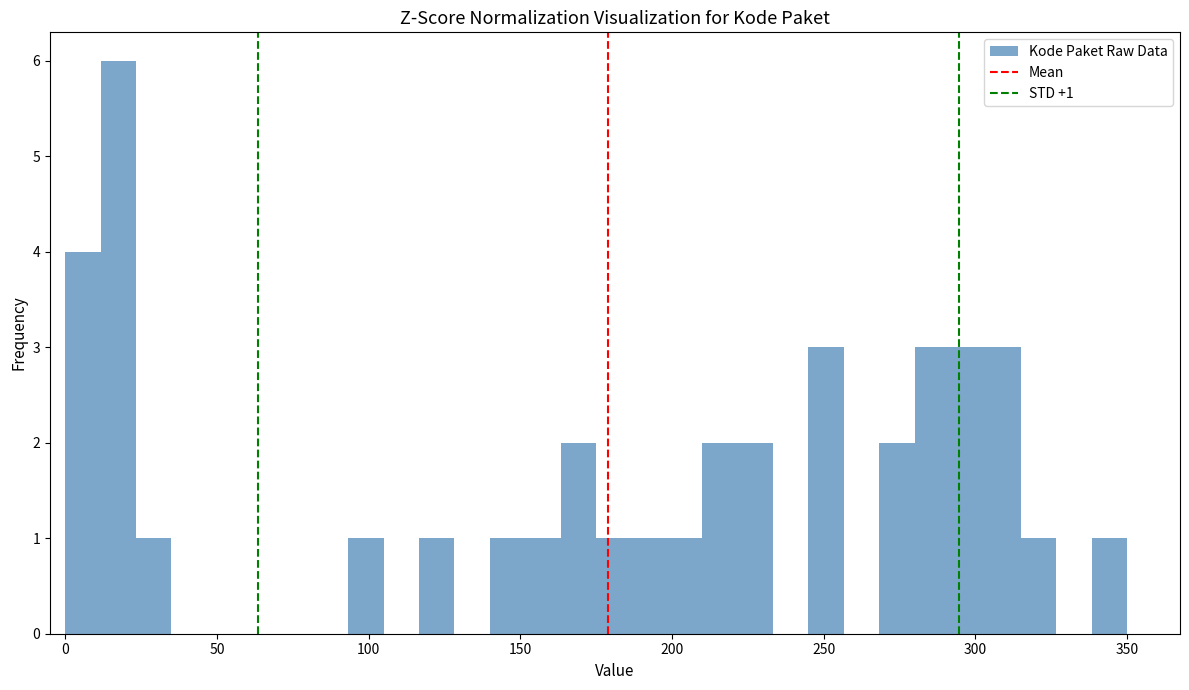

Around what value on the x-axis is the tallest bar? Give the approximate position of its centre, as read against the axis.

20